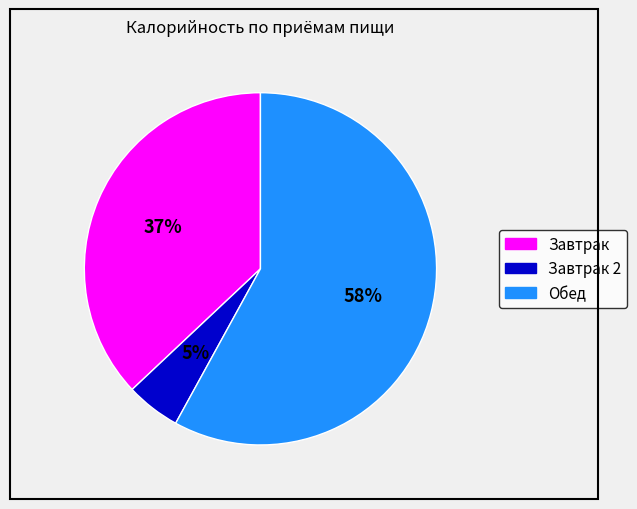

To the nearest percent, what is the average slice percentage?

33%